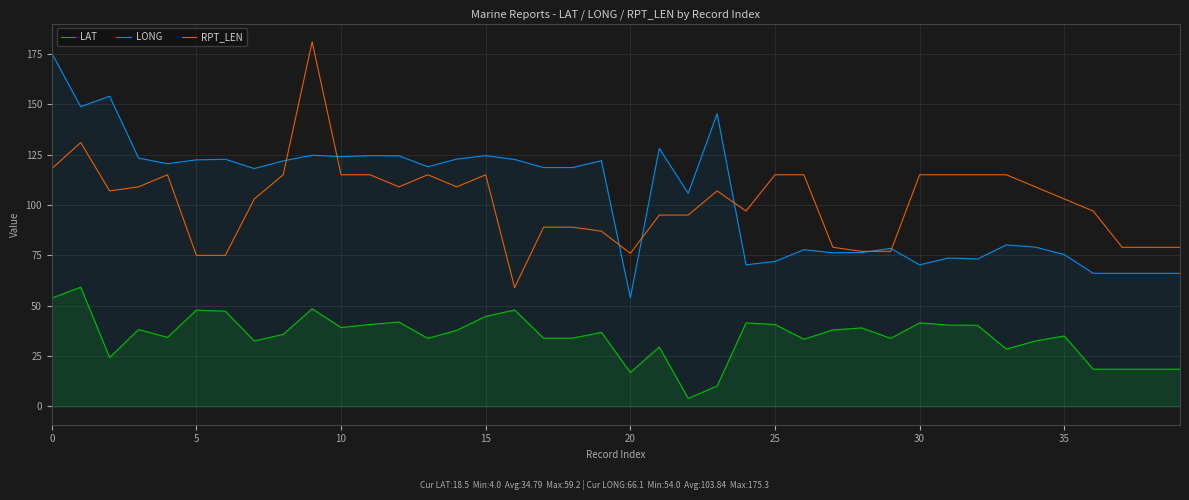

True or false: LAT and LONG cross at least once.

False